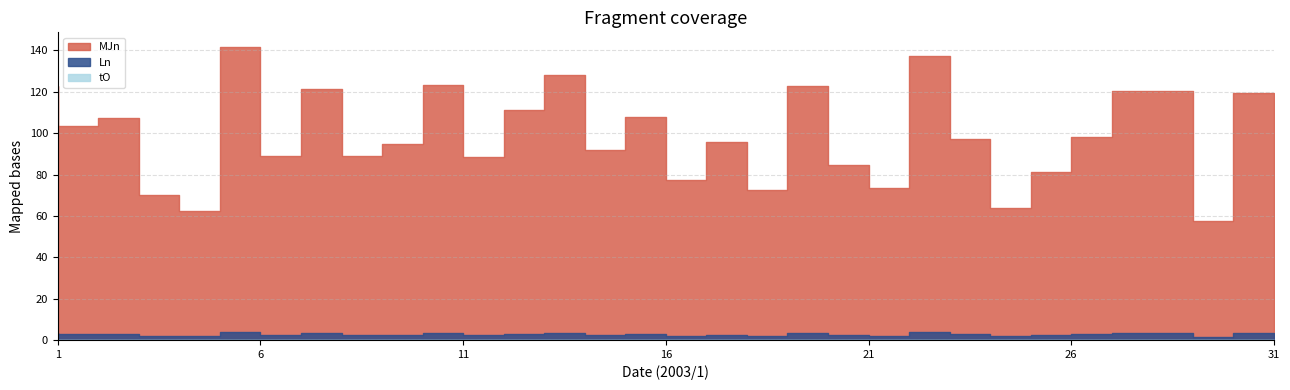

Which series has the widest spread of values?

MJn